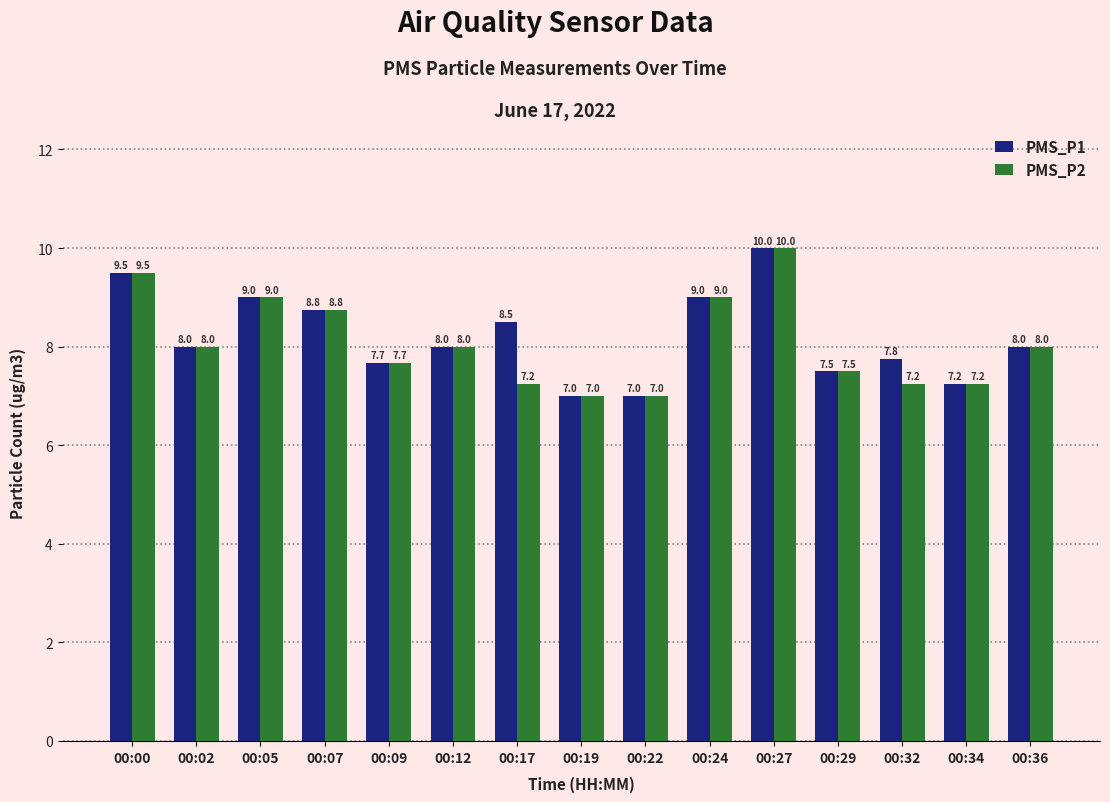

How many bars are there in total?

30